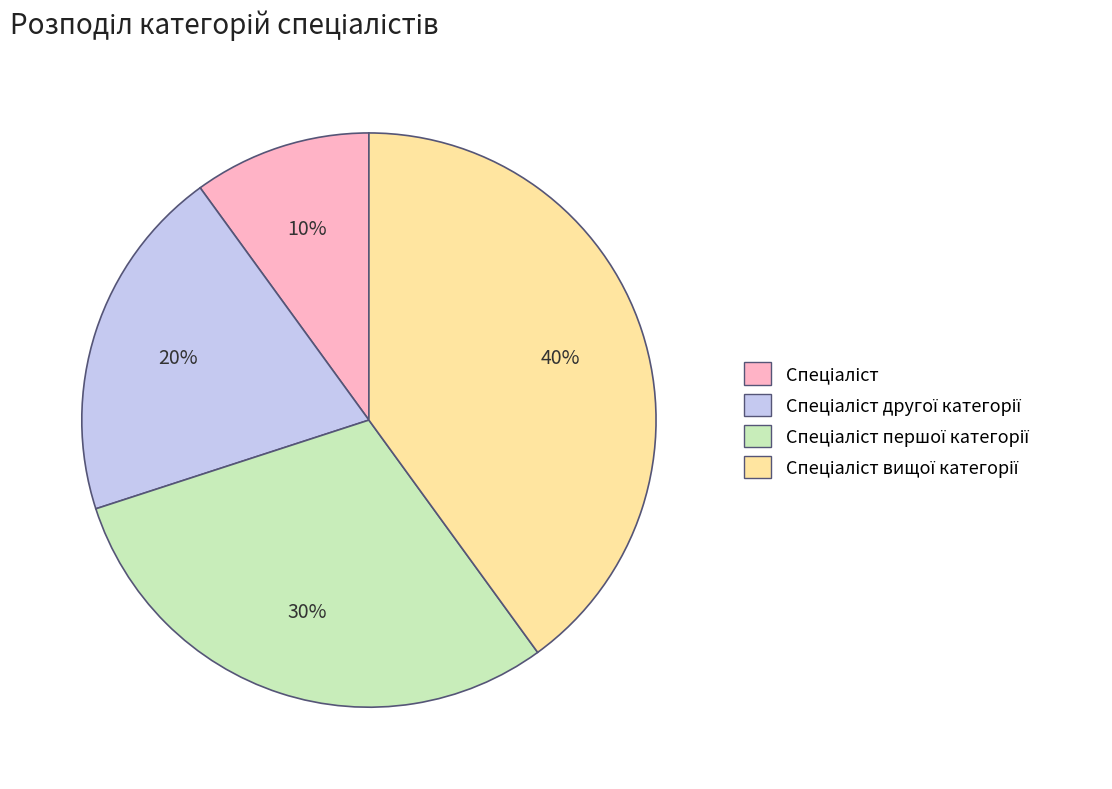

Is there a majority slice in this chart?

No